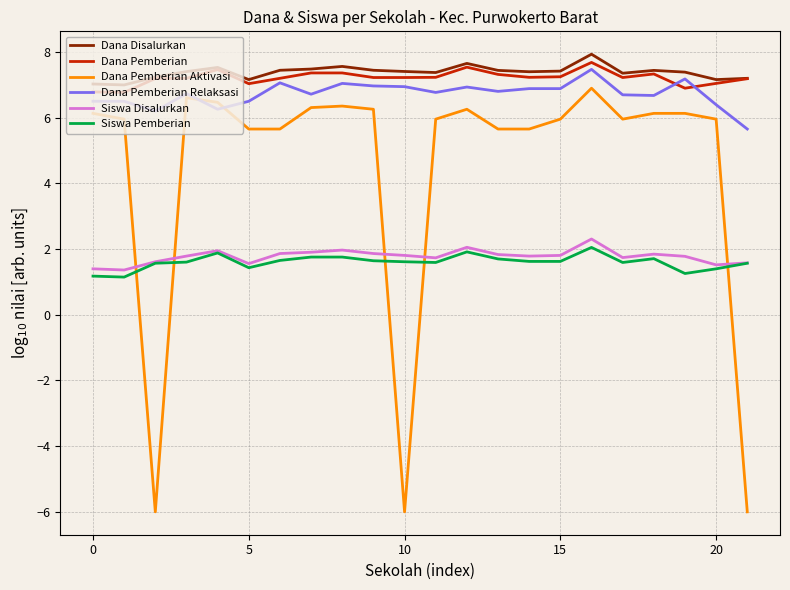

List the series in order of their peak value, highest first.

Dana Disalurkan, Dana Pemberian, Dana Pemberian Relaksasi, Dana Pemberian Aktivasi, Siswa Disalurkan, Siswa Pemberian